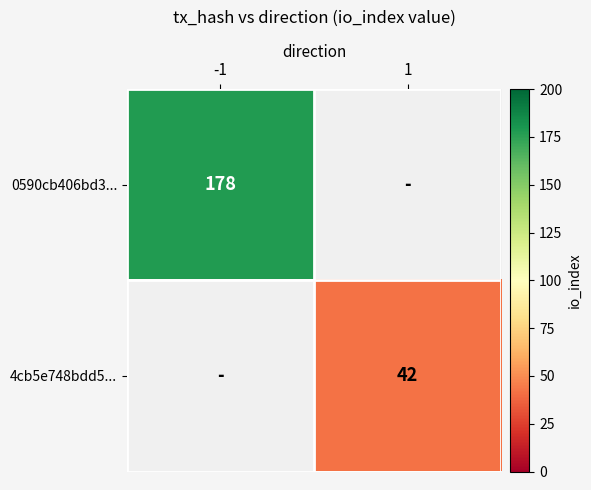

Is it true that 0590cb406bd3... equals 178 at -1?

True